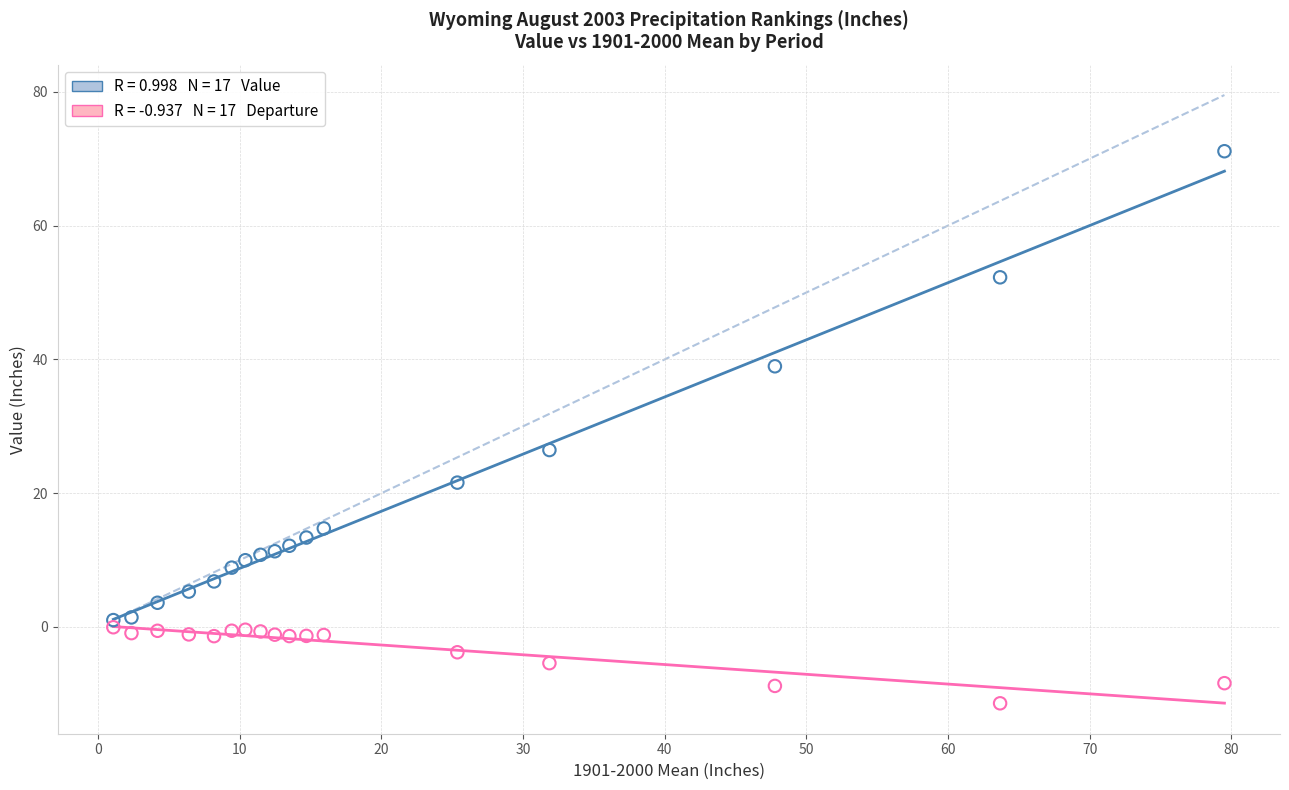

Across all data points, what is the range of Y values (max minus min)?

82.5